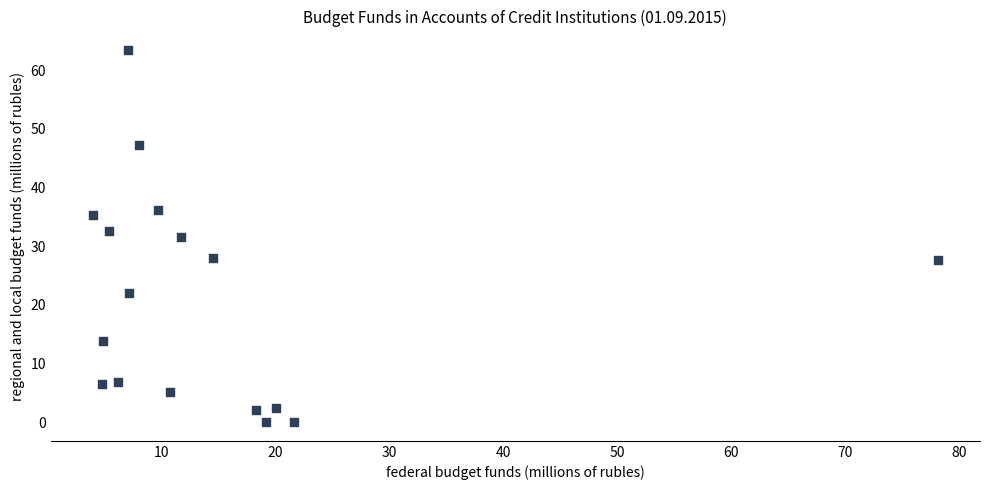

What is the range of X values (max minus min)?

74.1